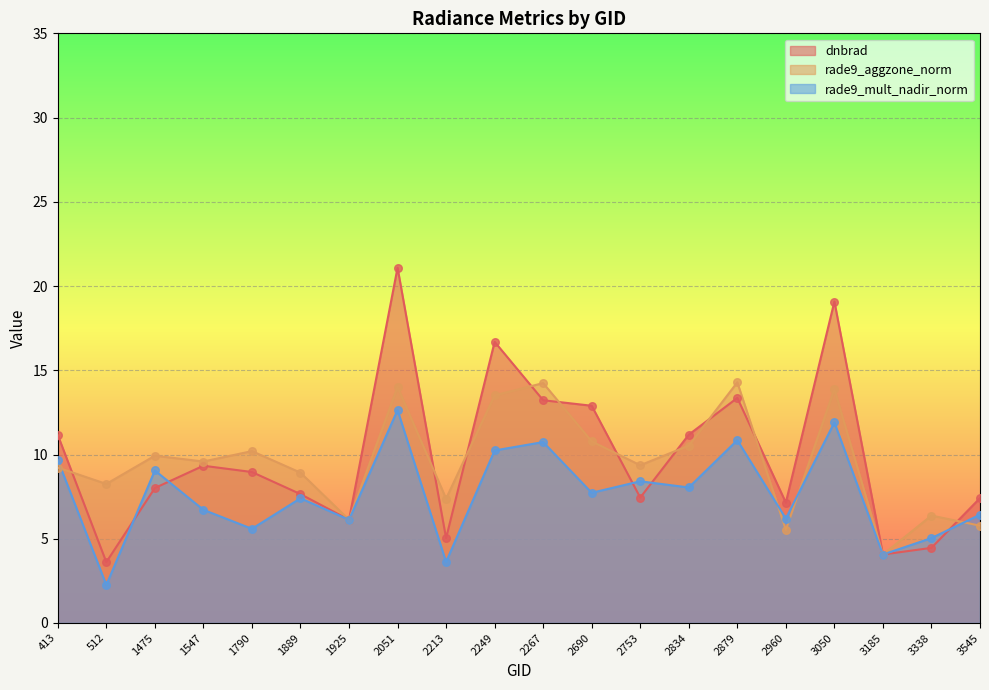

Which series contains the lowest Y value?

rade9_mult_nadir_norm